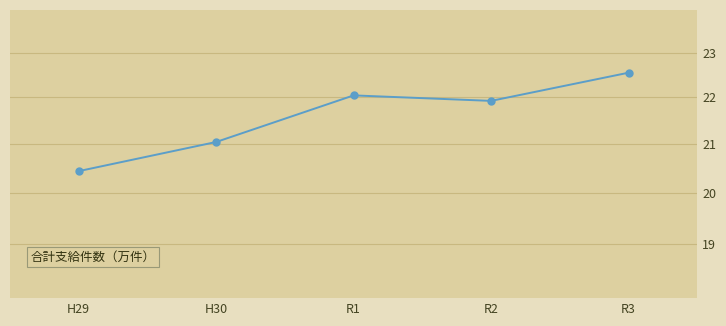

What value does the data have at R3?

22.5